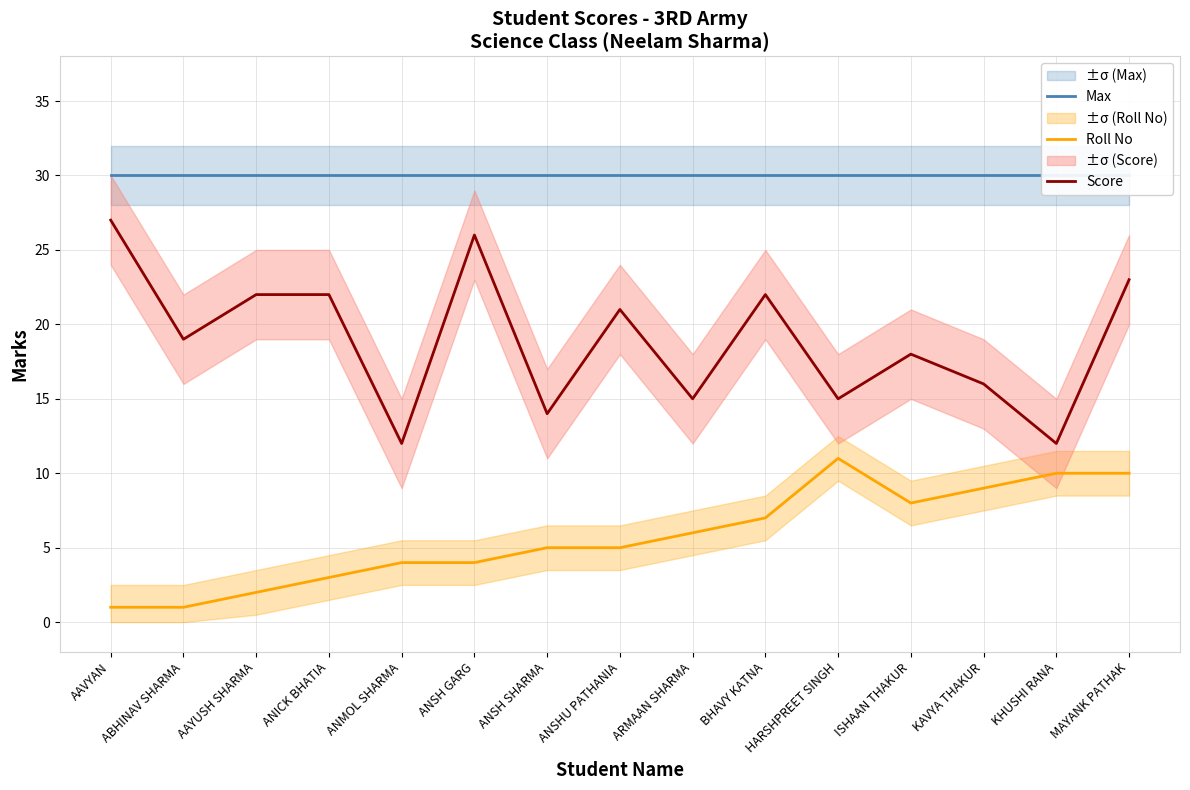

Is it true that Score equals 26 at ANSH GARG?

True